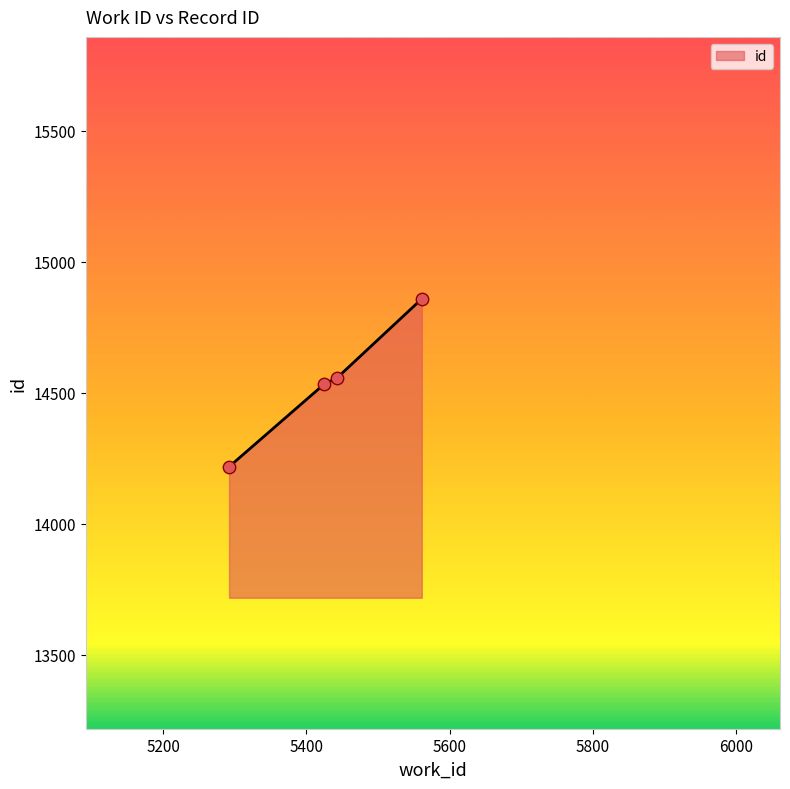

What is the sum of all values?

58169